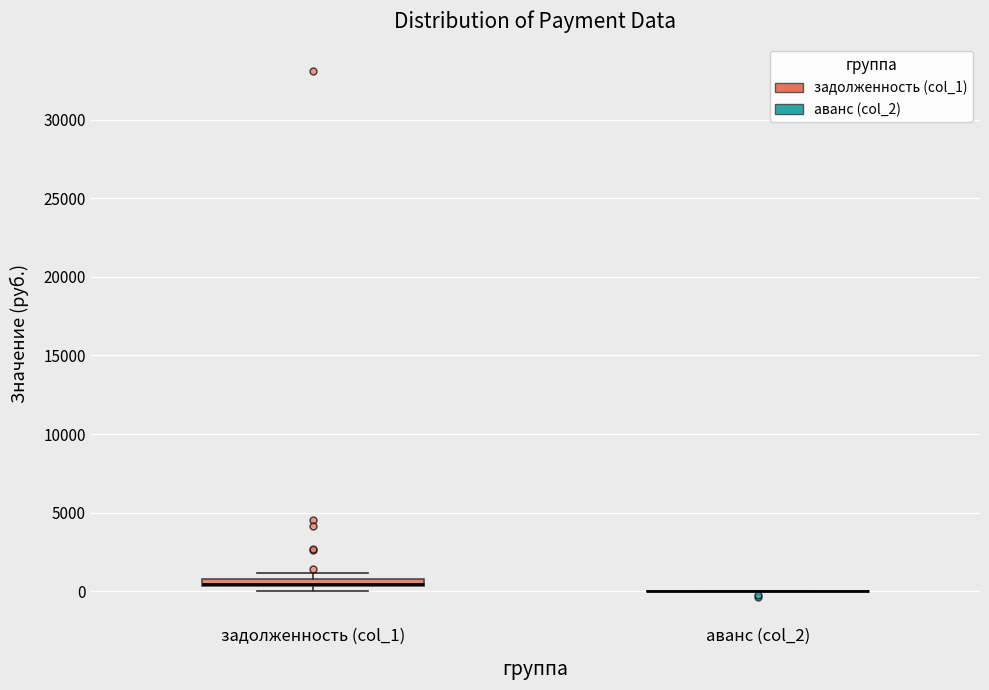

Where is the upper edge of the box for задолженность (col_1) on the y-axis? The values are not printed on the chart, so give them approximately, as read against the axis.

1000